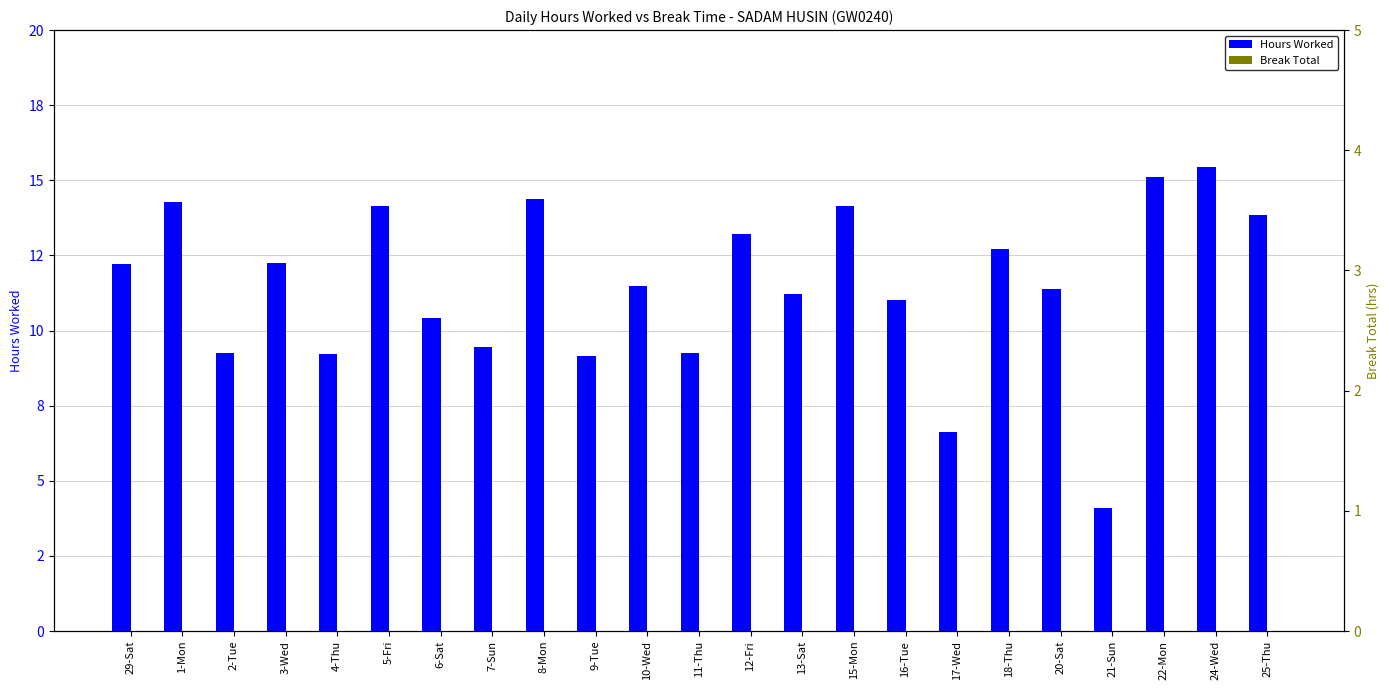

What position from the left is 21-Sun?

20